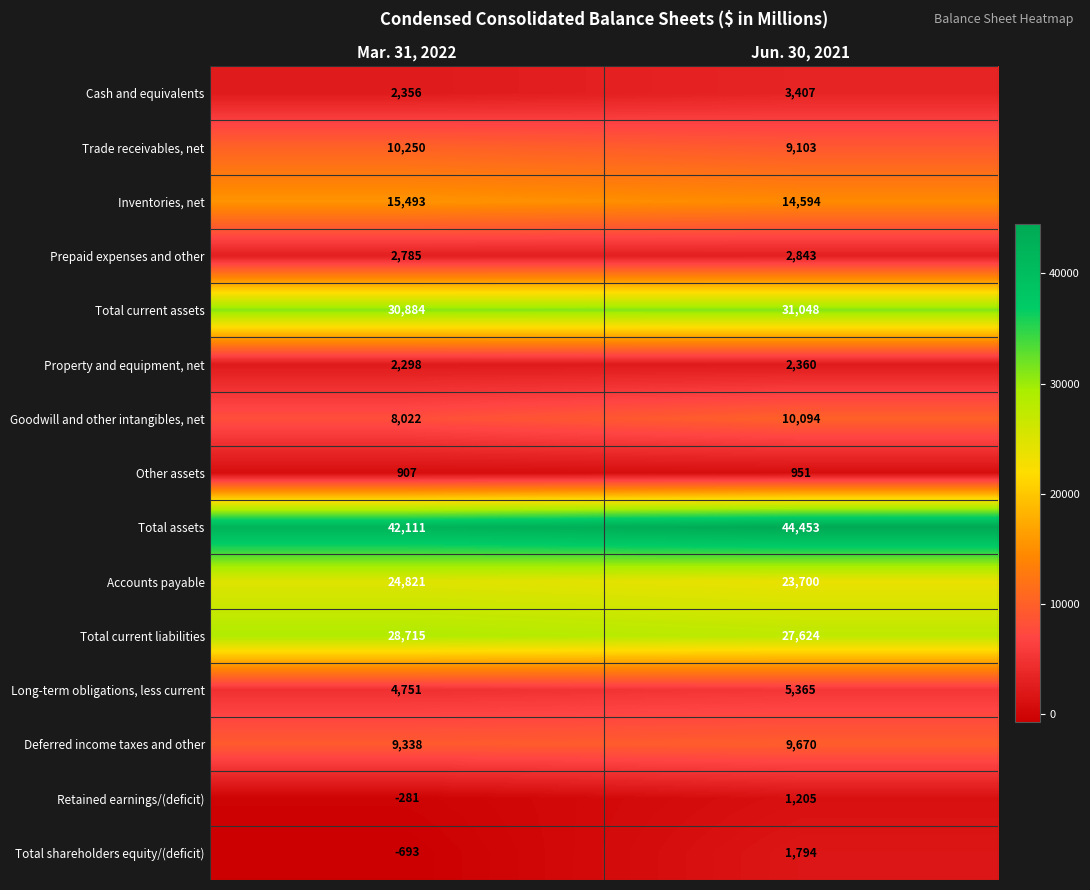

What is the difference between the maximum and minimum values in the Accounts payable series?

1121